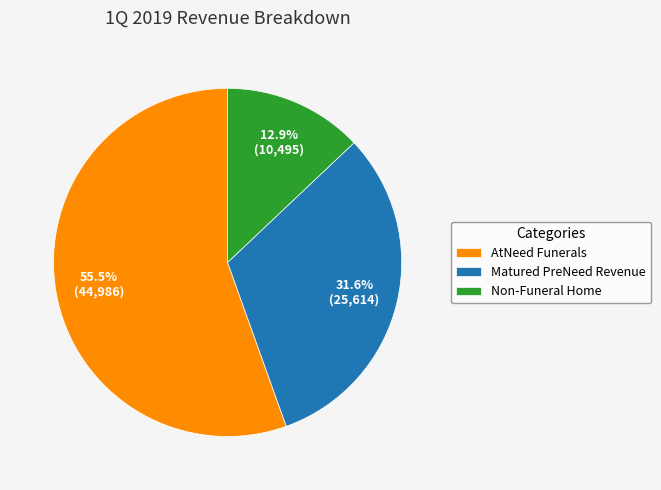

What is the majority slice?

AtNeed Funerals